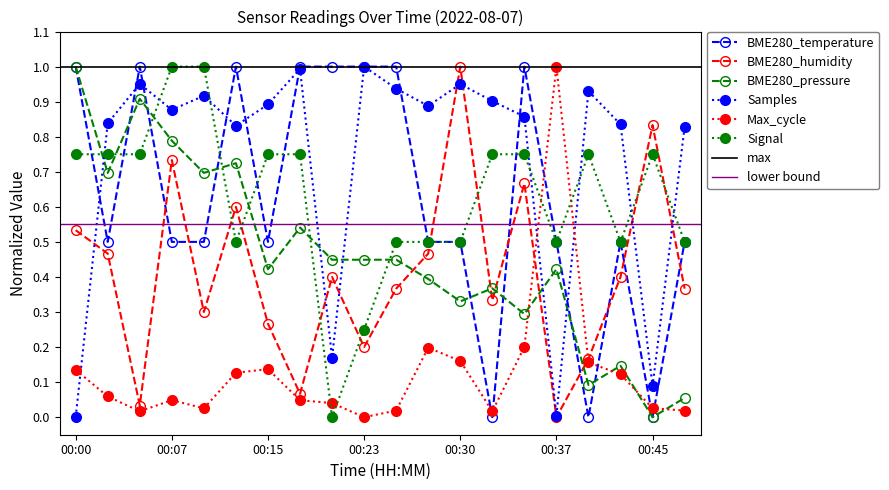

Between 00:15 and 00:33, which is larger?

00:15